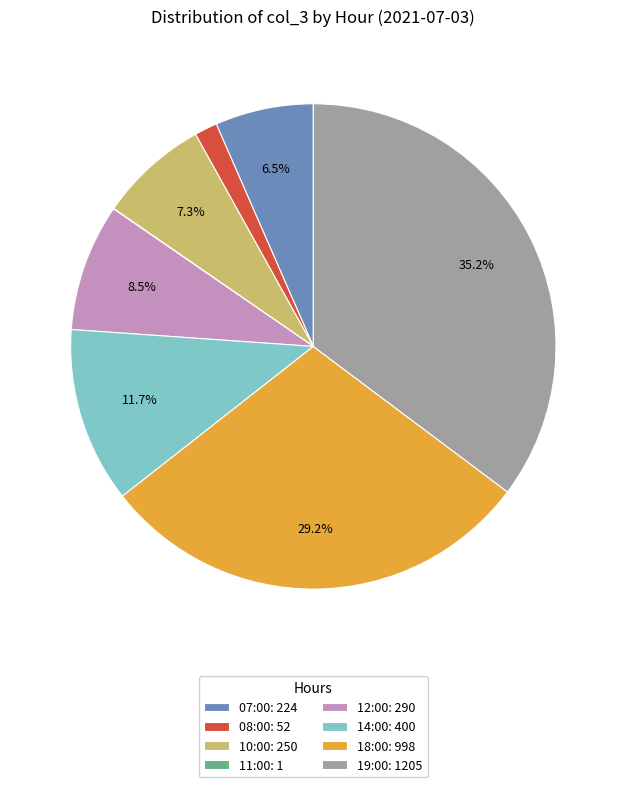

The 10:00 slice represents 1% of the pie. True or false?

False